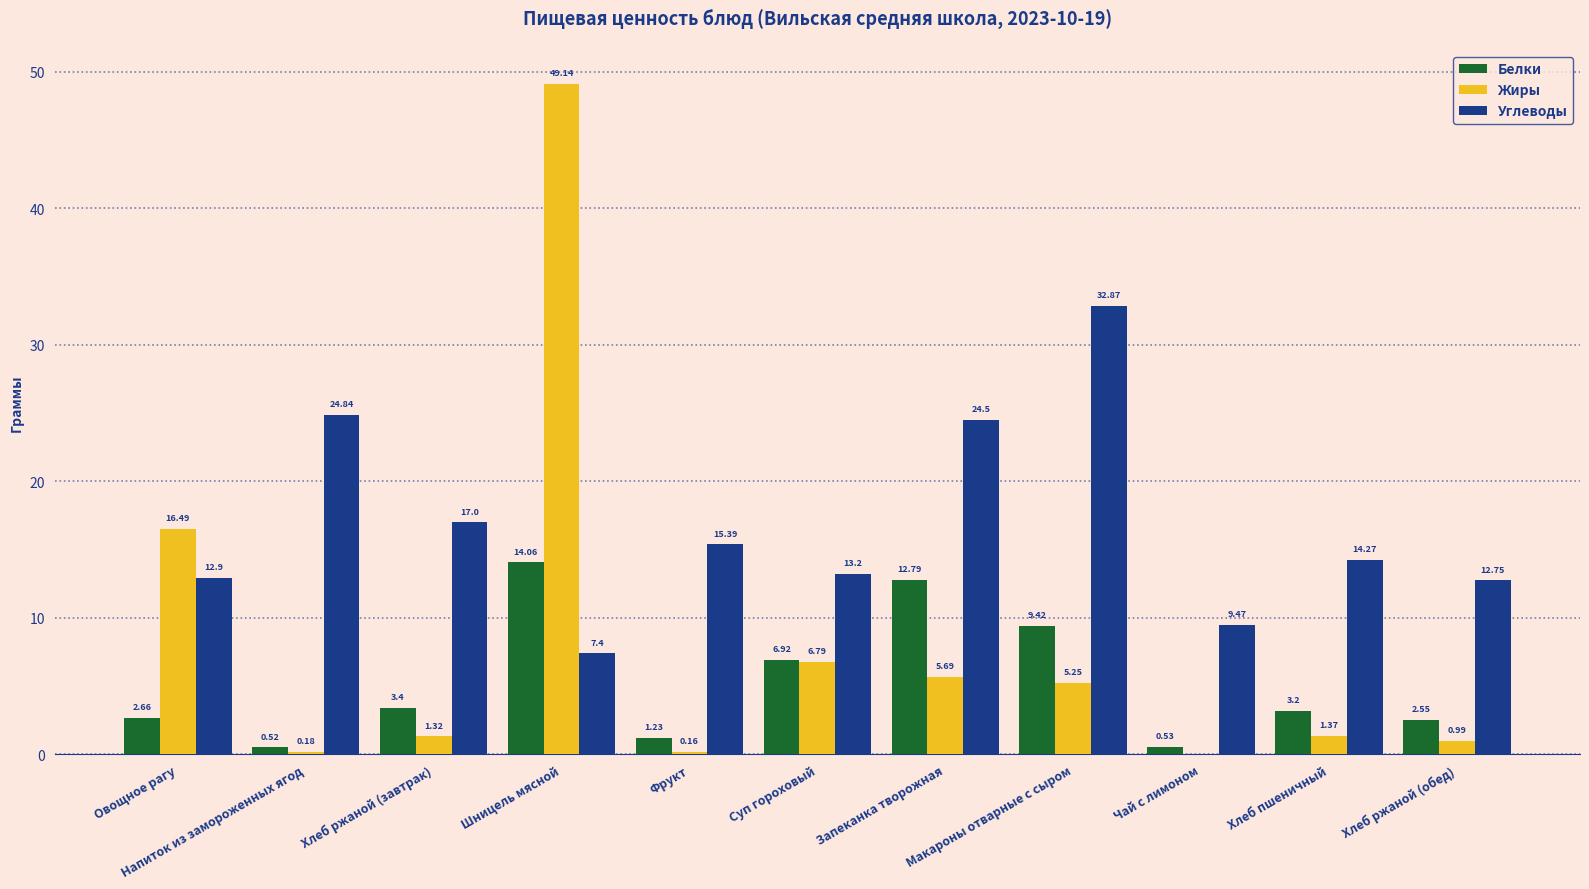

What is the sum of all Жиры values?

87.4